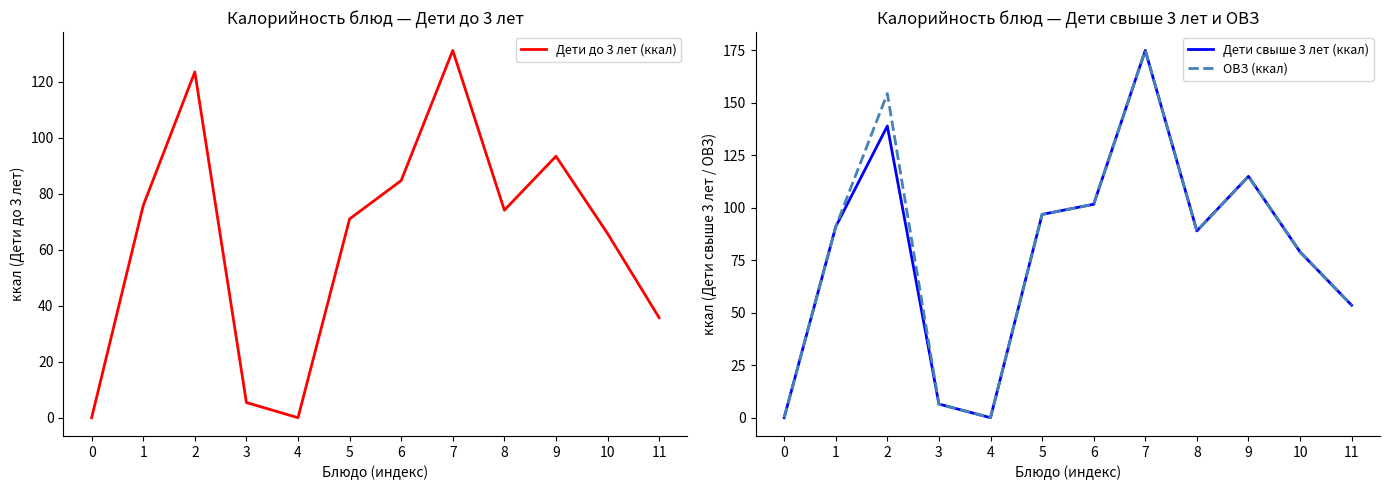

Reading left to right, what are all the values shown in this chart?

Дети до 3 лет (ккал): 0=0.0	1=75.8	2=123.6	3=5.4	4=0.0	5=71.0	6=84.8	7=131.2	8=74.2	9=93.4	10=65.8	11=35.7
Дети свыше 3 лет (ккал): 0=0.0	1=91.0	2=139.0	3=6.5	4=0.0	5=96.9	6=101.7	7=175.0	8=89.0	9=115.0	10=79.0	11=53.6
ОВЗ (ккал): 0=0.0	1=91.0	2=154.4	3=6.5	4=0.0	5=96.9	6=101.7	7=175.0	8=89.0	9=115.0	10=79.0	11=53.6